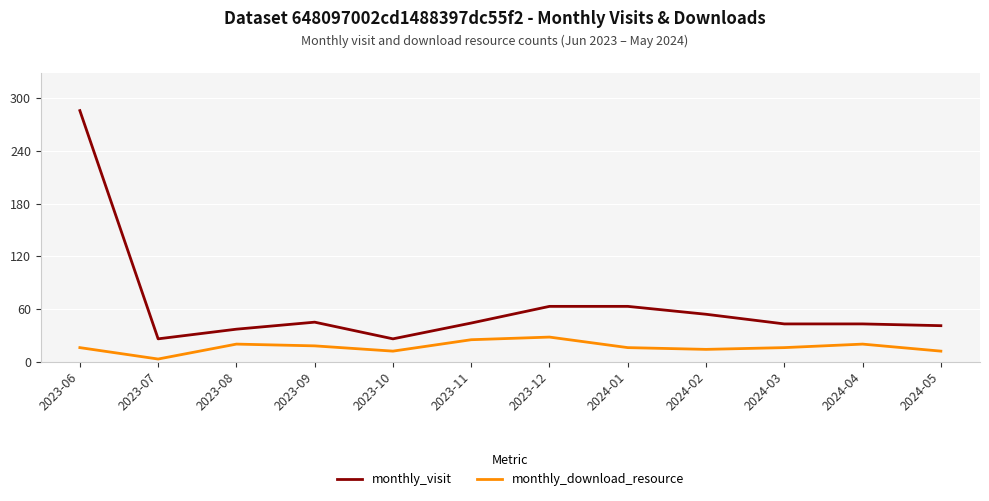

Between 2023-08 and 2023-10, which series saw the biggest shift?

monthly_visit